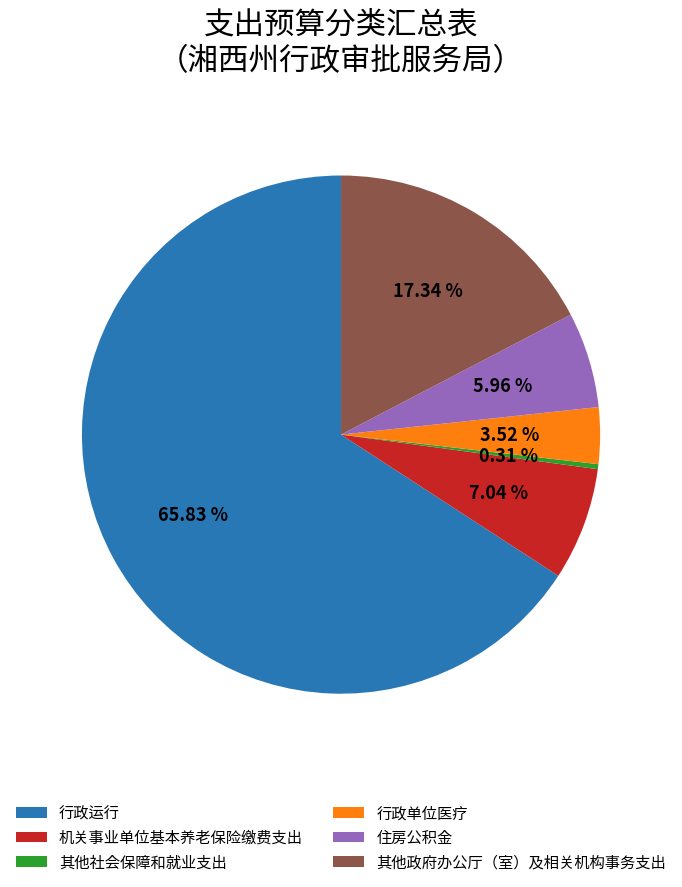

What portion of the pie excludes 其他政府办公厅（室）及相关机构事务支出?

82.7%